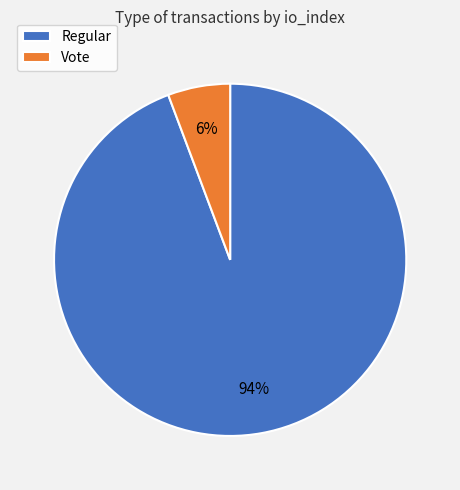

Does Regular represent more than half of the total?

Yes